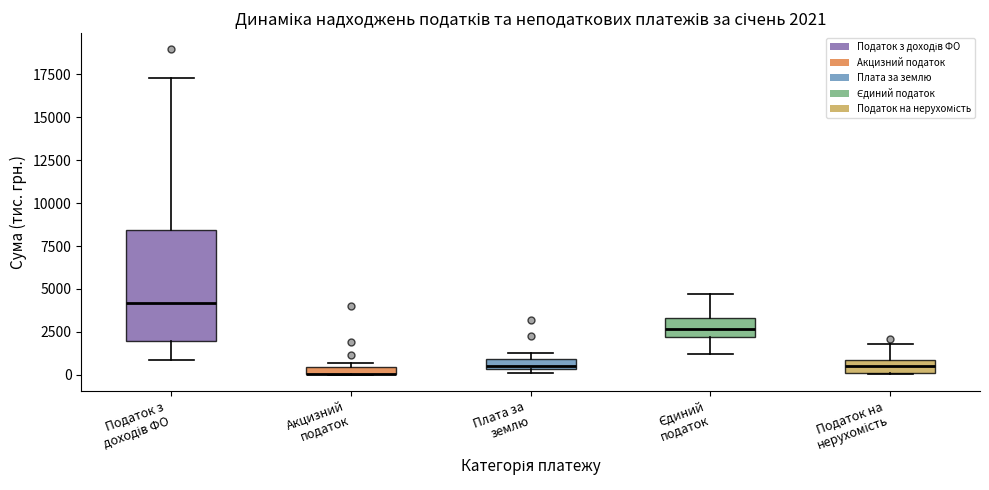

Comparing the boxes themselves (not the whiskers), which one is the tallest?

Податок з доходів ФО